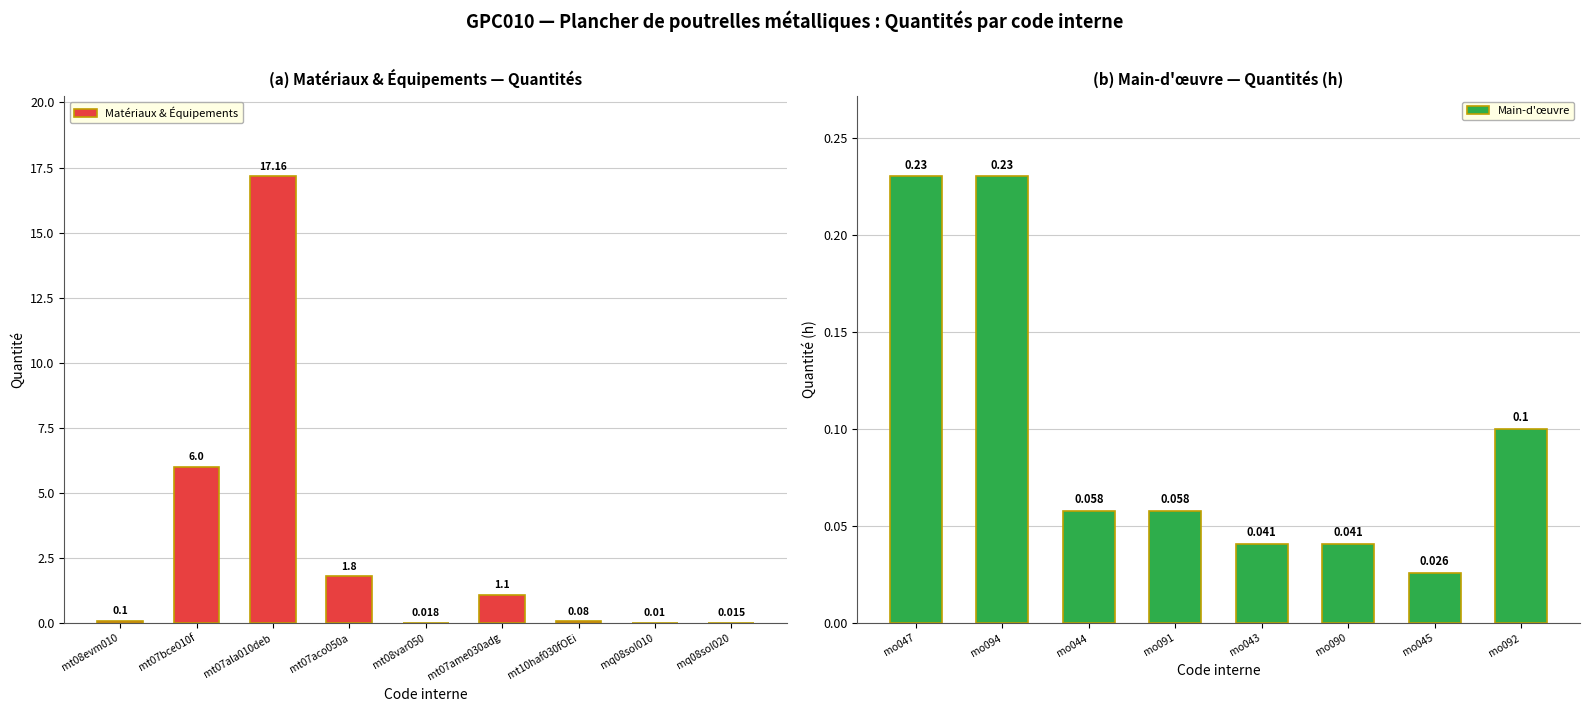

Is it true that the value at mo044 is 0.0?

False